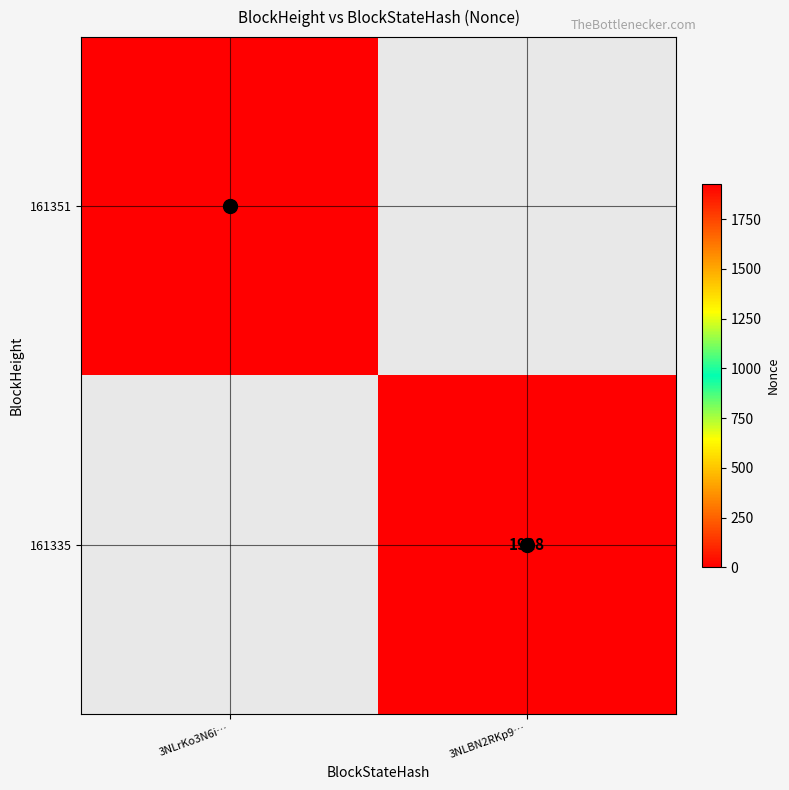

Count the number of categories in the chart.

2